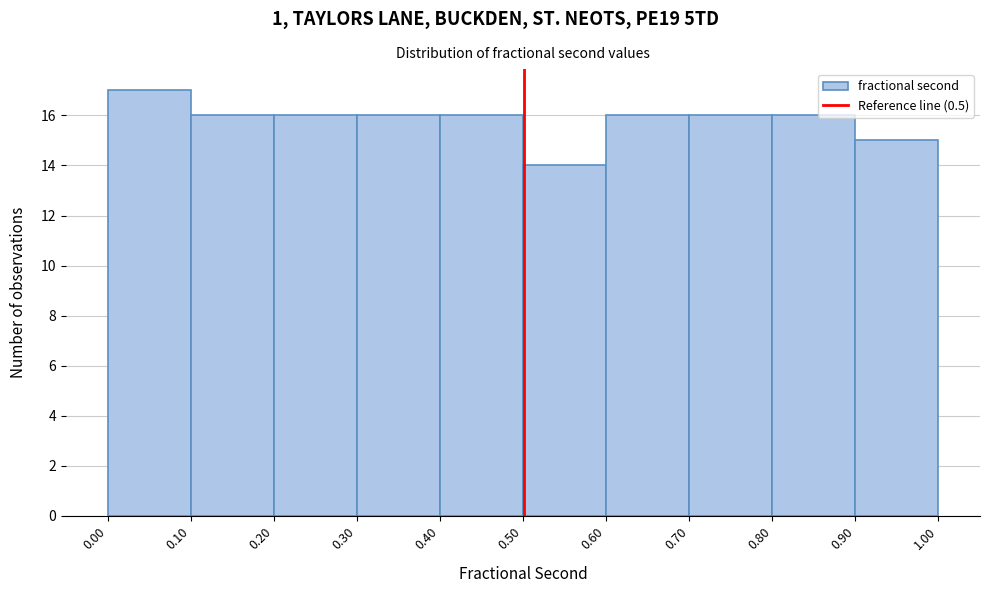

Reading left to right, transcribe this chart: for each bar, give the range it covers on the x-axis and its height. The values are not printed on the chart, so give them approximately, as read against the axis.

0.00 to 0.10: 17
0.10 to 0.20: 16
0.20 to 0.30: 16
0.30 to 0.40: 16
0.40 to 0.50: 16
0.50 to 0.60: 14
0.60 to 0.70: 16
0.70 to 0.80: 16
0.80 to 0.90: 16
0.90 to 1.00: 15